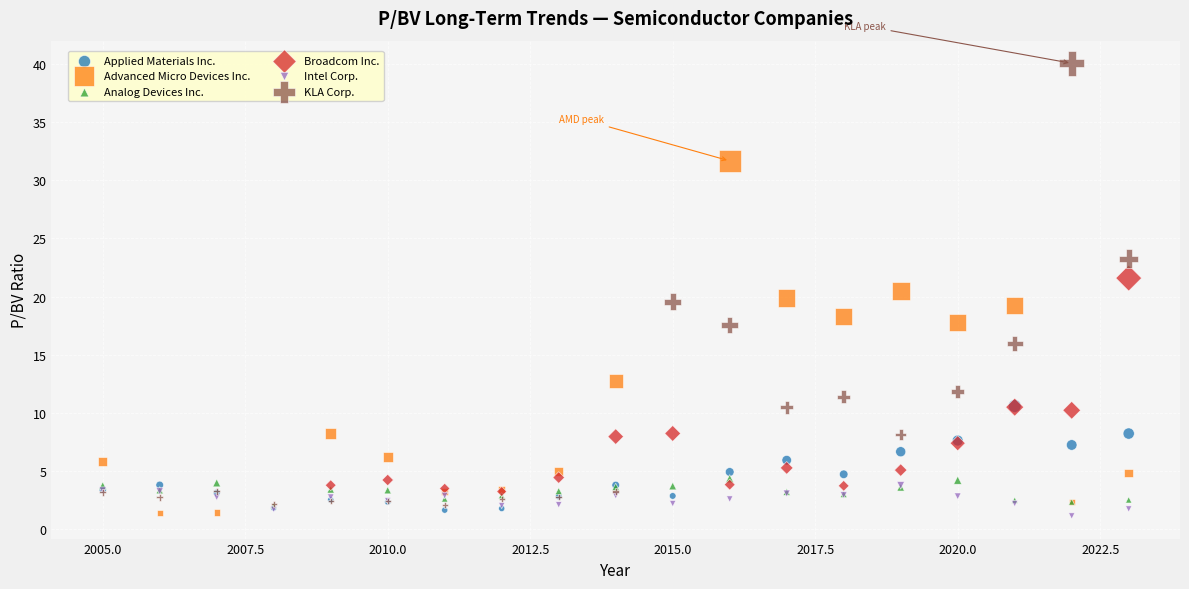

Which series has the largest Y range (max minus min)?

KLA Corp.